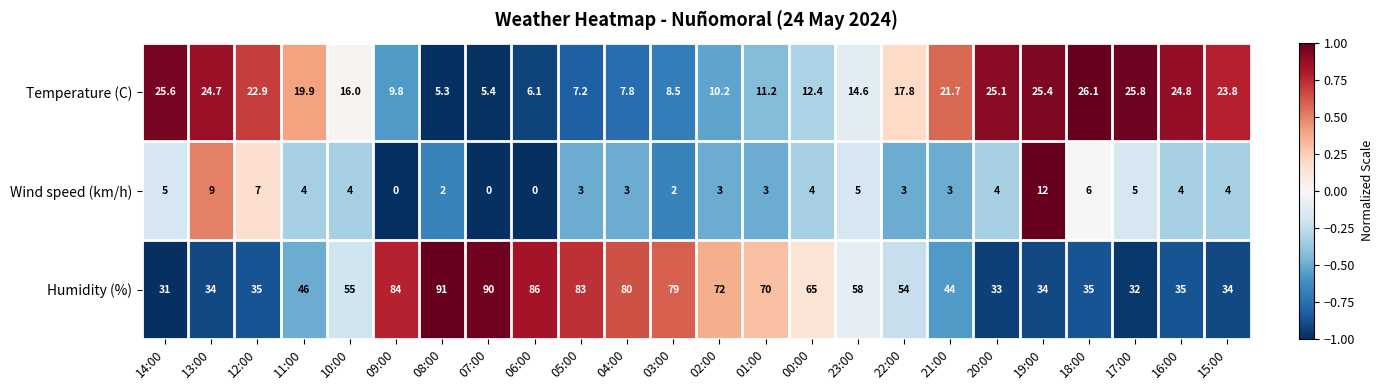

What is the total value across all series at 16:00?

63.8